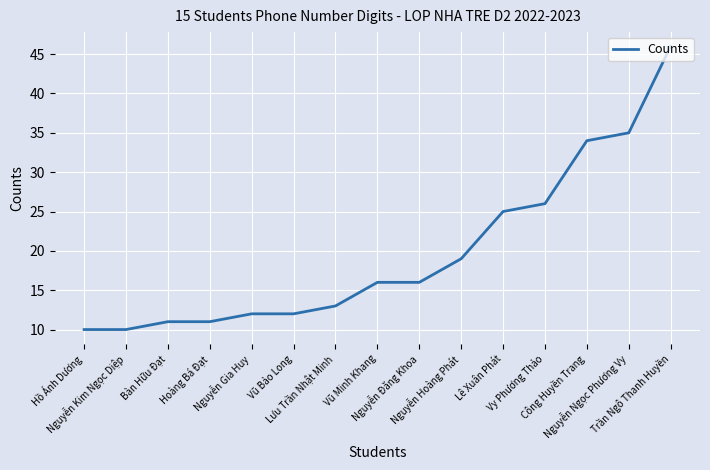

What is the change in value from Lưu Trần Nhật Minh to Lê Xuân Phát?

+12